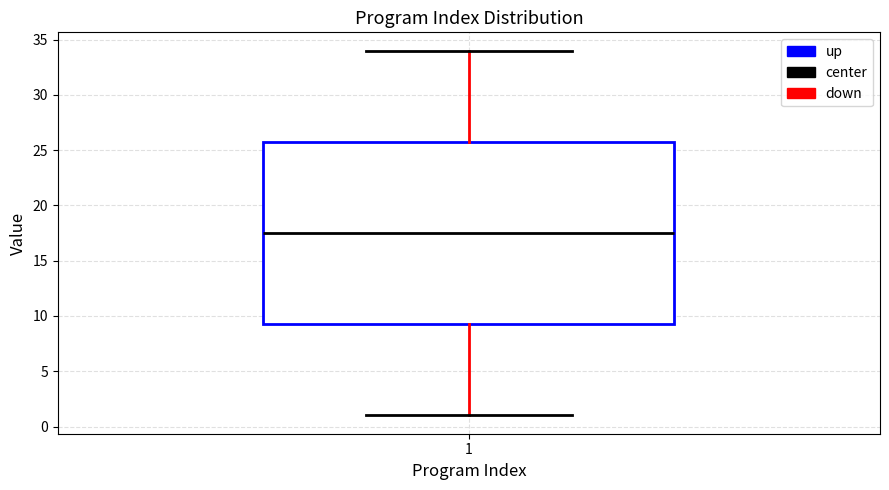

Where does the median line of the box at x = 1 sit on the y-axis? The values are not printed on the chart, so give them approximately, as read against the axis.

17.5